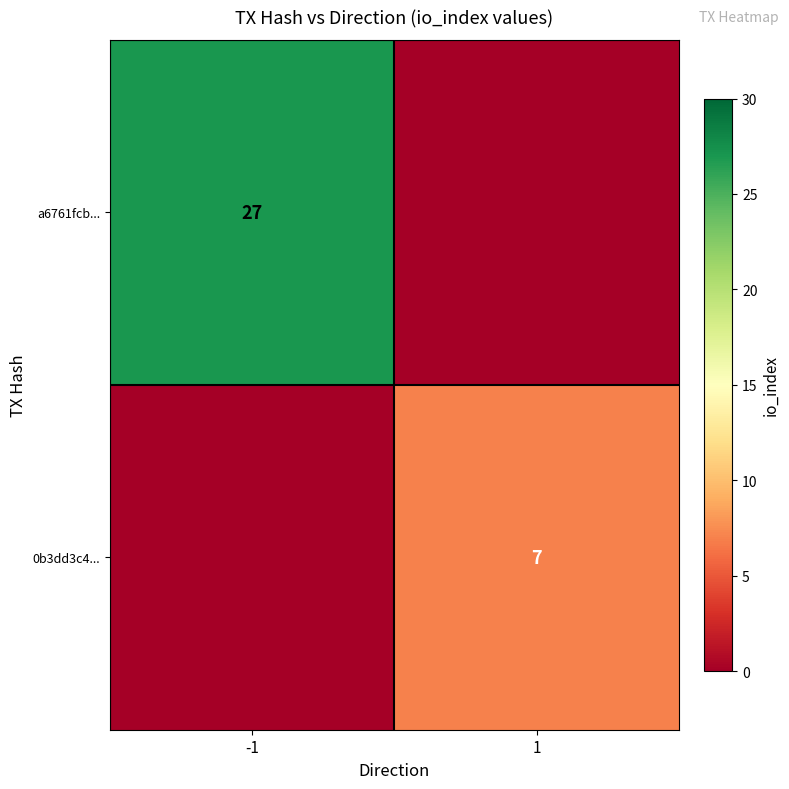

Between 1 and -1, which is larger?

-1